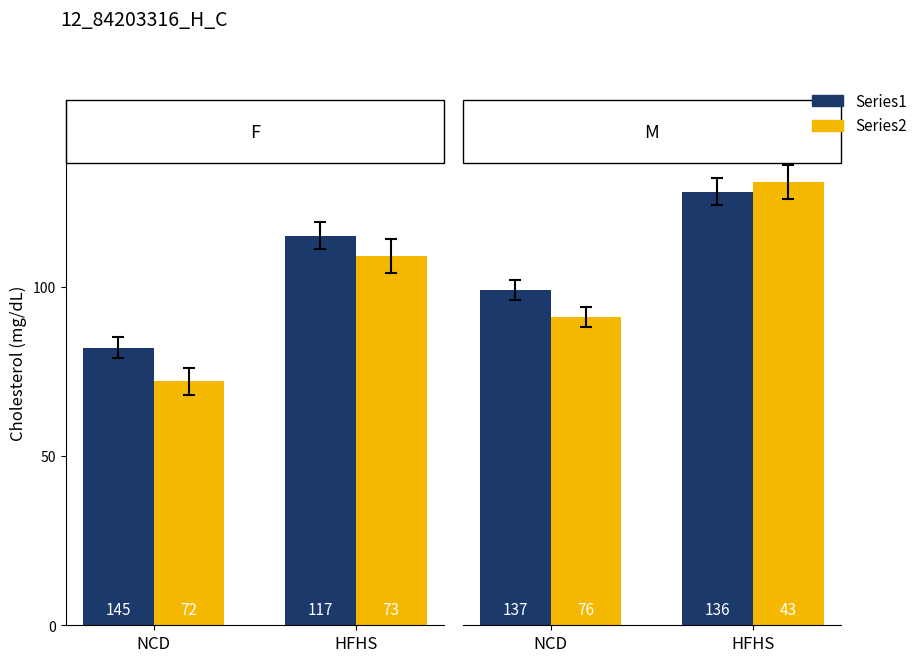

What are all the series names shown in the legend?

Series1, Series2